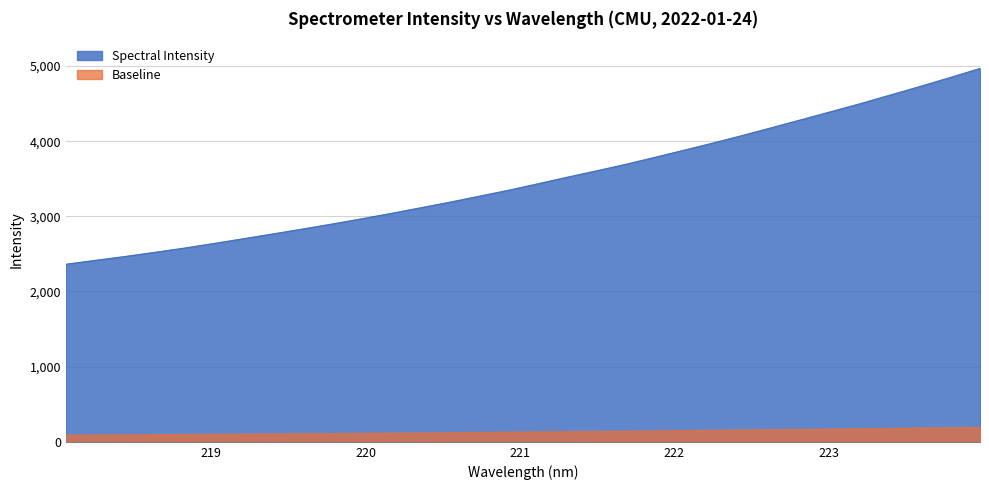

Rank the series by their average value, from highest to lowest.

Spectral Intensity, Baseline